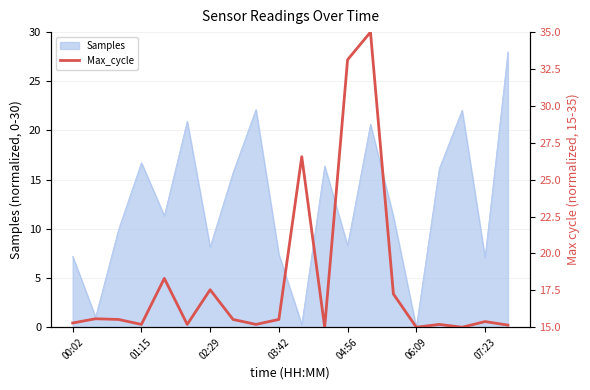

How many categories are shown in the chart?

20